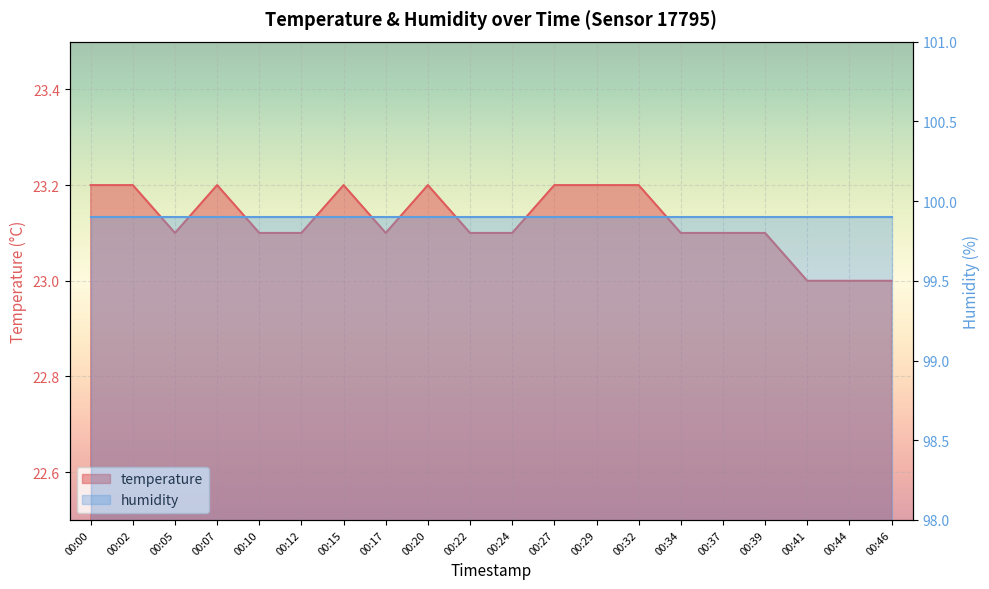

Which label corresponds to the largest value in the chart?

00:00